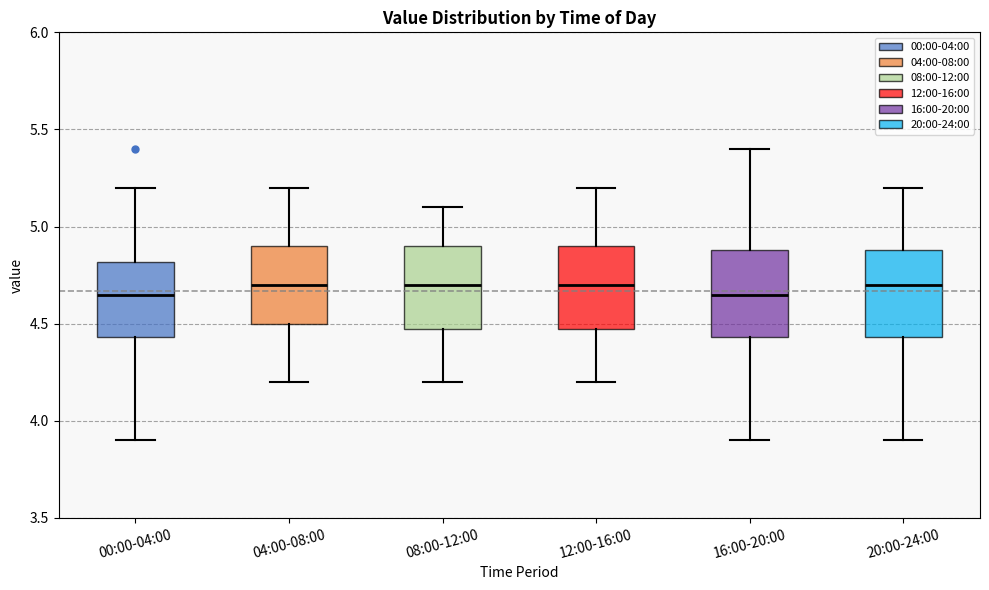

Reading left to right, transcribe this box plot: for each box, give where its median line is, the range the box spans, and where its two whiskers end, as read against the y-axis. The values are not printed on the chart, so give them approximately, as read against the axis.

00:00-04:00: median 4.65, box 4.45 to 4.80, whiskers 3.90 to 5.20
04:00-08:00: median 4.70, box 4.50 to 4.90, whiskers 4.20 to 5.20
08:00-12:00: median 4.70, box 4.50 to 4.90, whiskers 4.20 to 5.10
12:00-16:00: median 4.70, box 4.50 to 4.90, whiskers 4.20 to 5.20
16:00-20:00: median 4.65, box 4.45 to 4.90, whiskers 3.90 to 5.40
20:00-24:00: median 4.70, box 4.45 to 4.90, whiskers 3.90 to 5.20